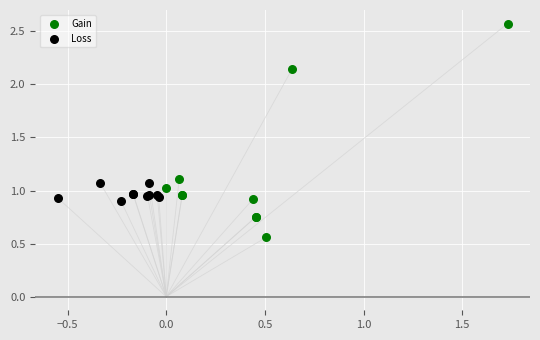

Which series contains the highest Y value?

Gain